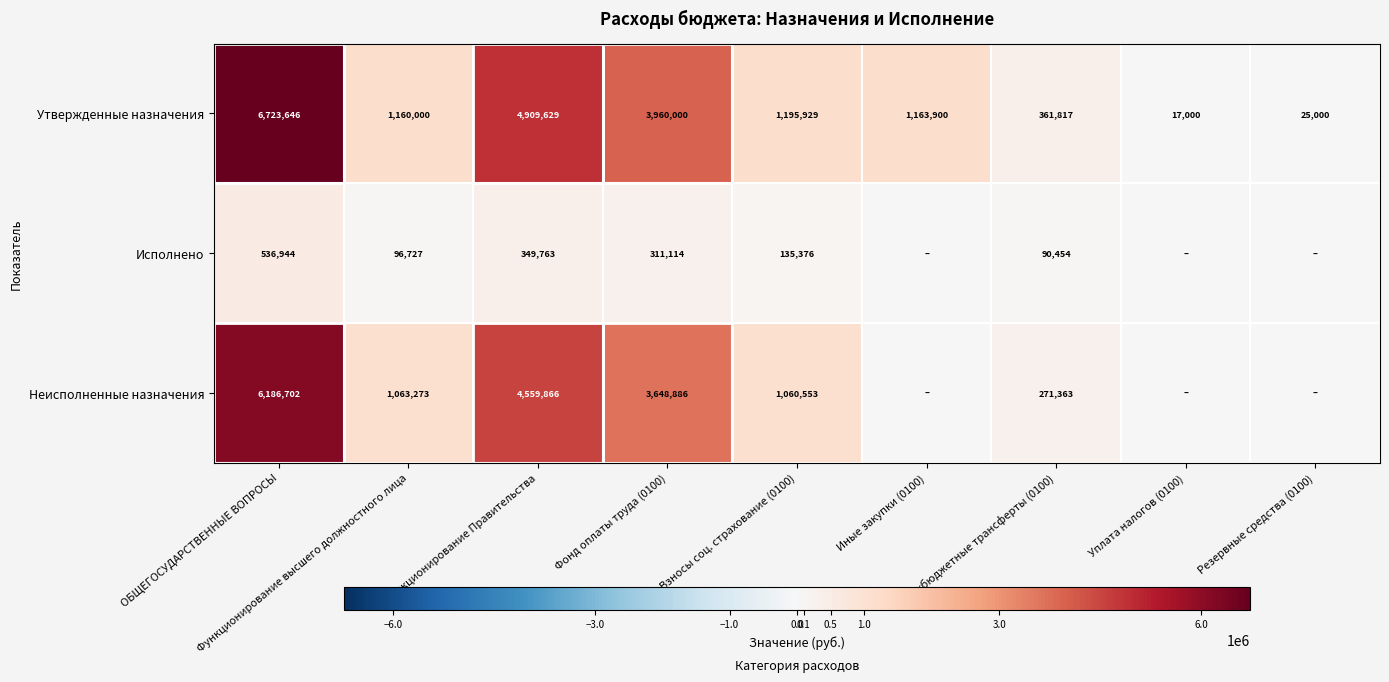

What value does the Утвержденные назначения series have at Фонд оплаты труда (0100)?

3960000